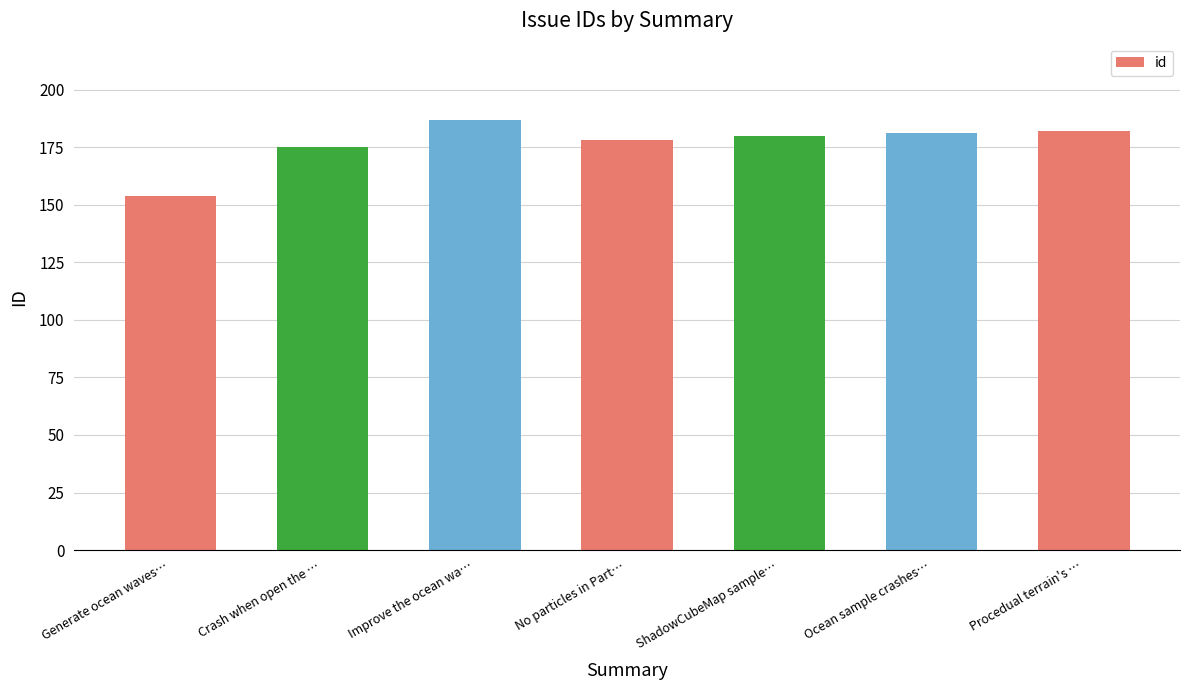

What is the sum of all values?

1237